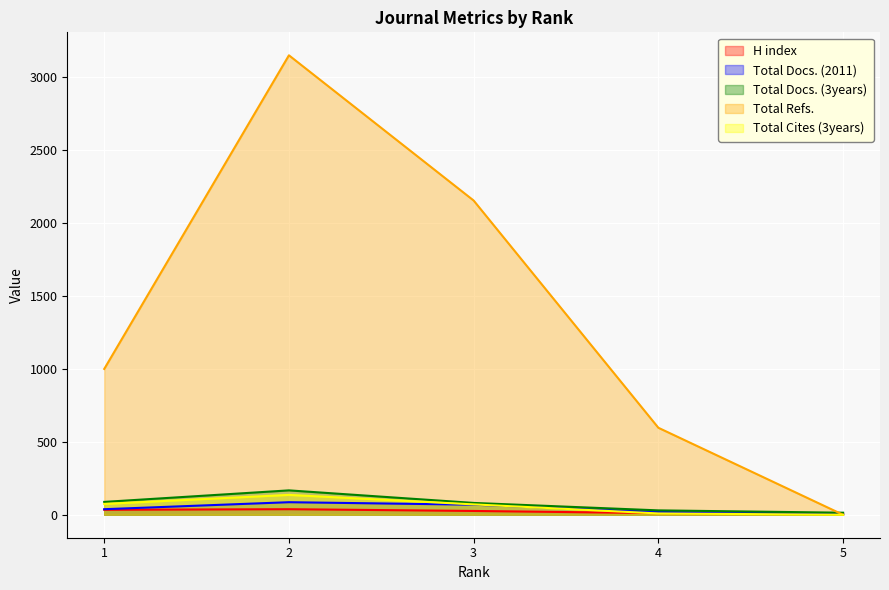

List the labels in order of Total Docs. (3years) value, smallest first.

5, 4, 3, 1, 2